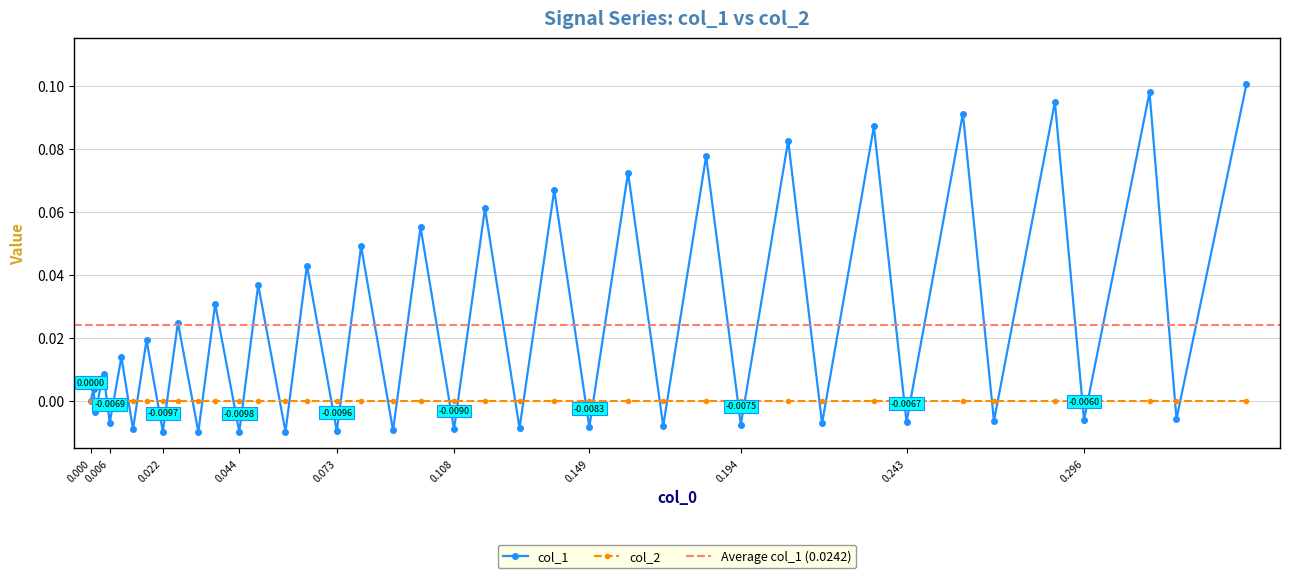

How many data points are less than 0?

19